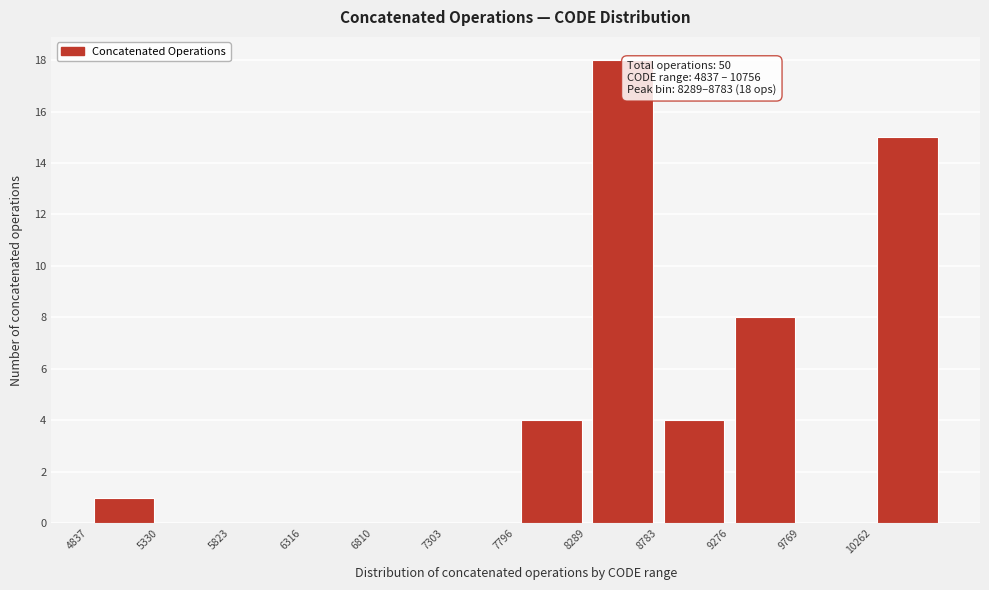

Which range on the x-axis has the tallest bar?

8300 to 8800